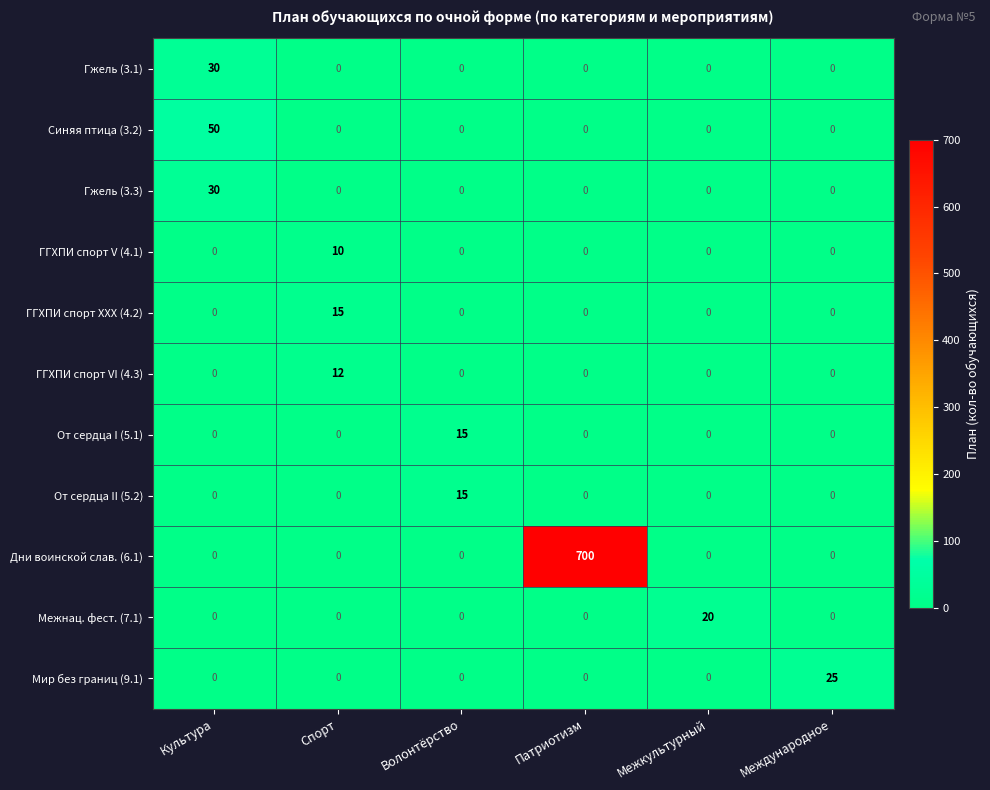

Between Волонтёрство and Межкультурный, which series saw the biggest shift?

Межнац. фест. (7.1)